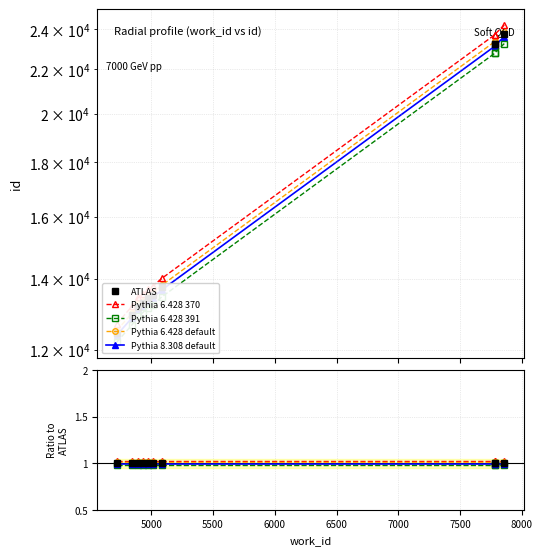

The value of ATLAS at 9 is 1.5. True or false?

False